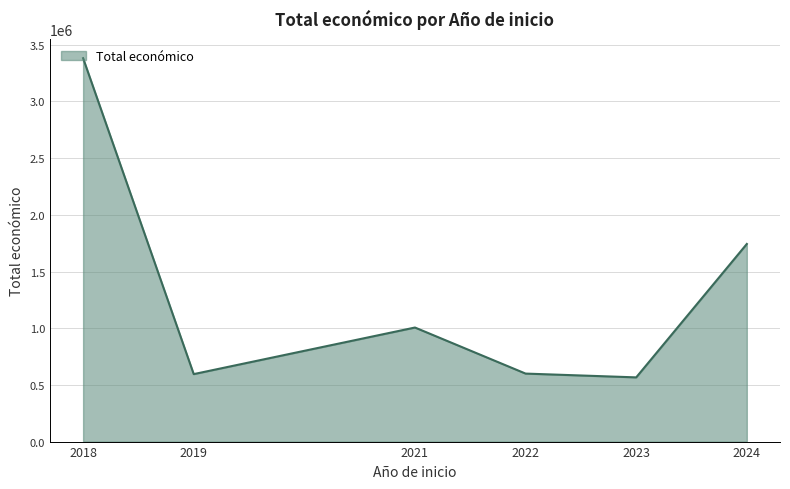

Which label corresponds to the largest value in the chart?

2018